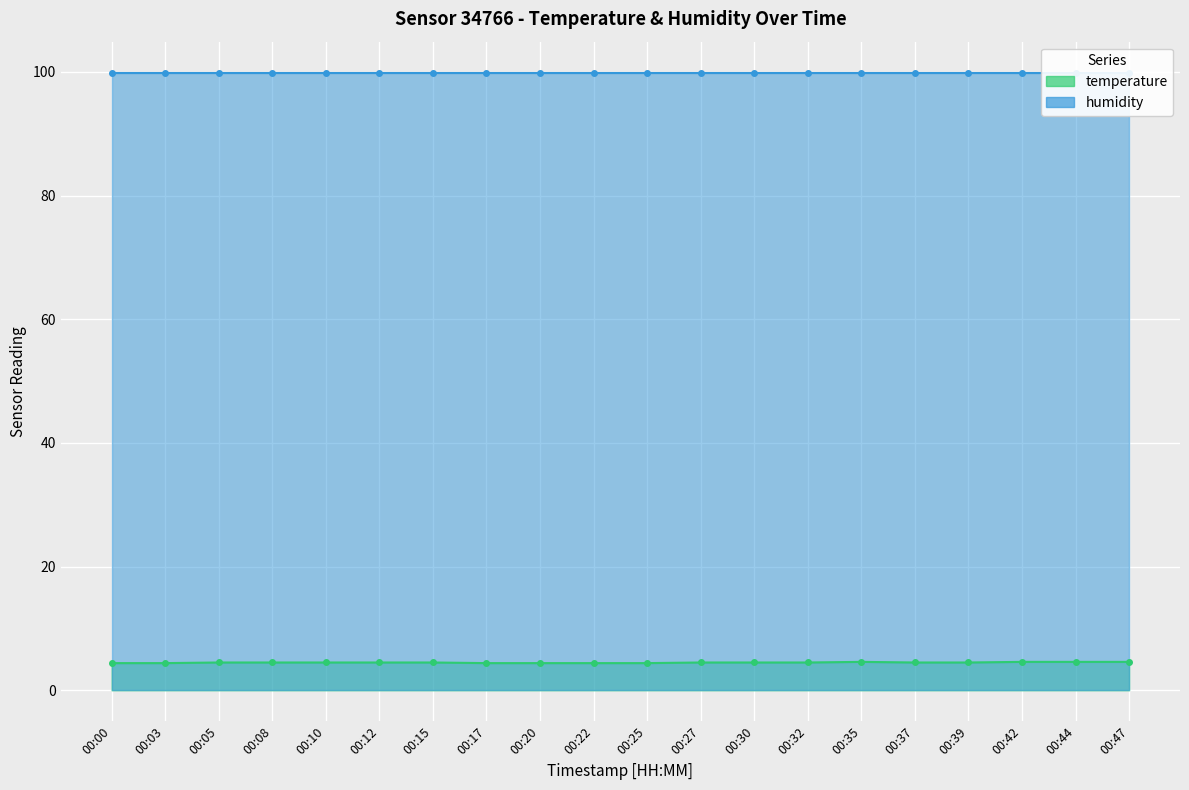

At which label is the value closest to 4?

00:00